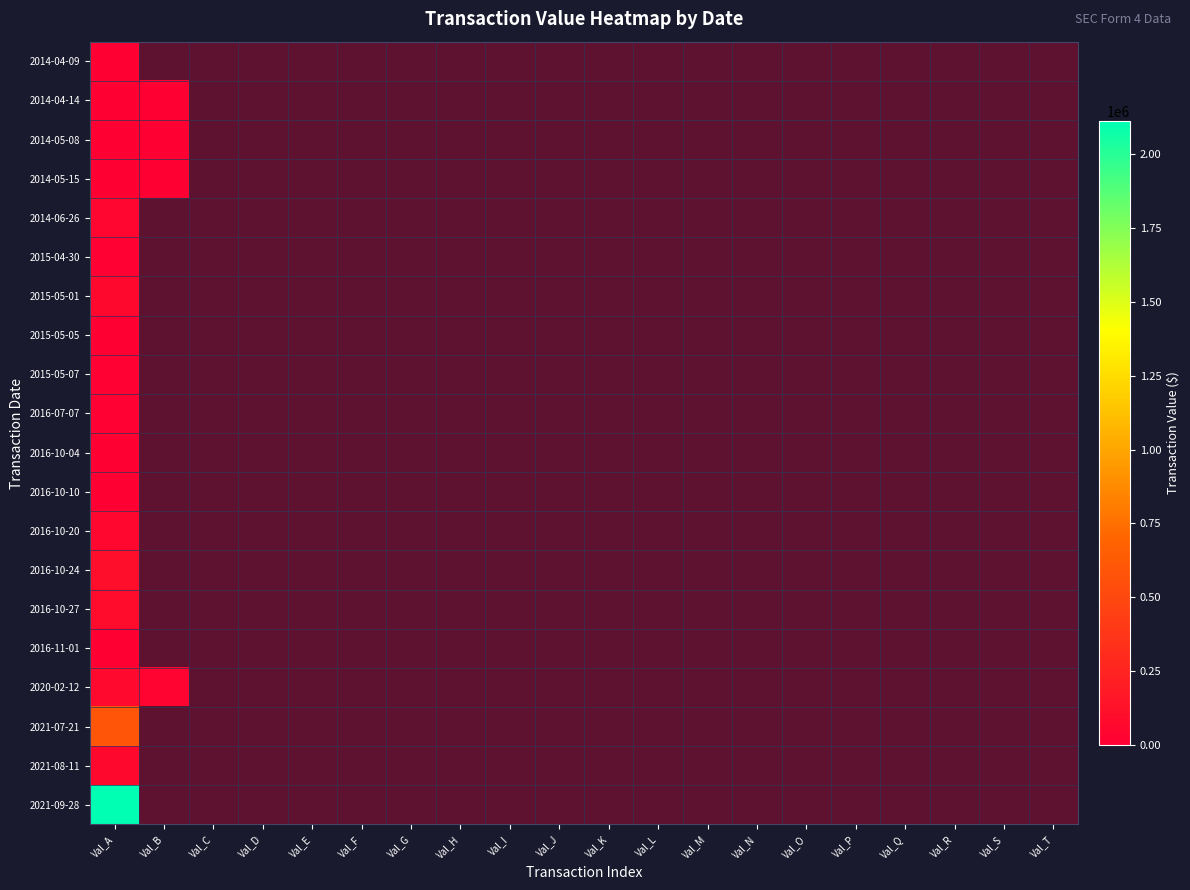

At how many categories does at least one series exceed 247162?

1